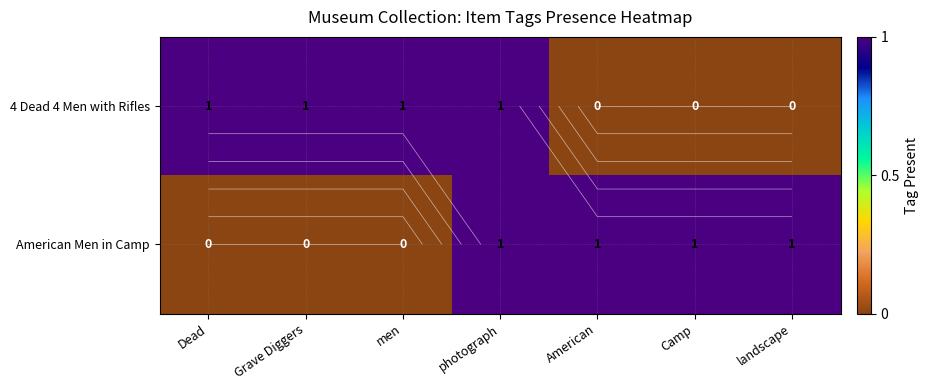

What is the maximum value for American Men in Camp?

1